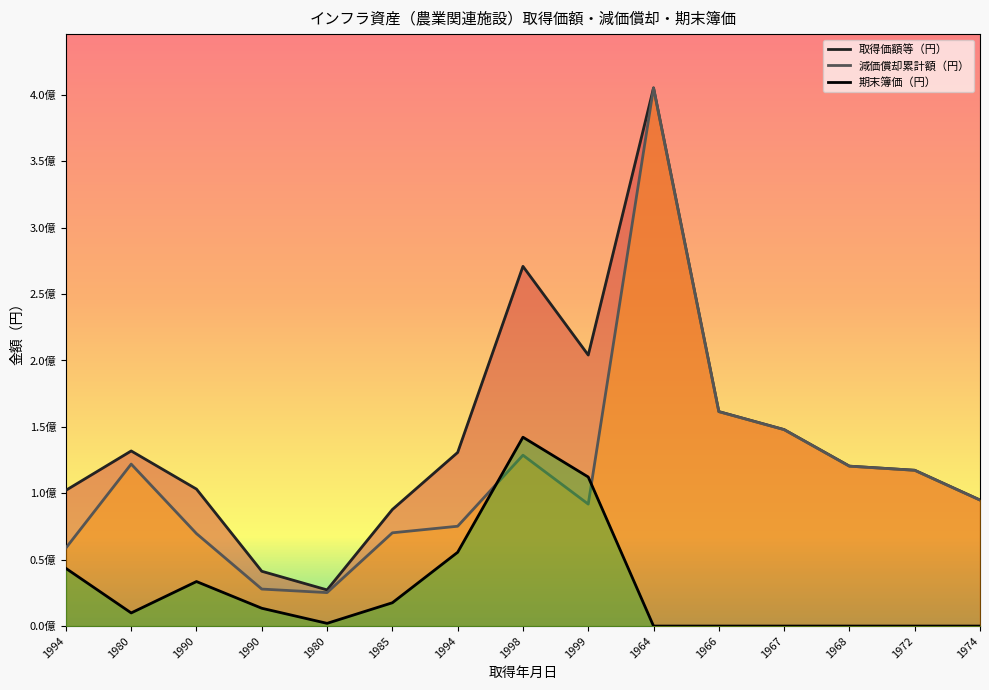

True or false: 減価償却累計額（円） and 取得価額等（円） cross at least once.

False